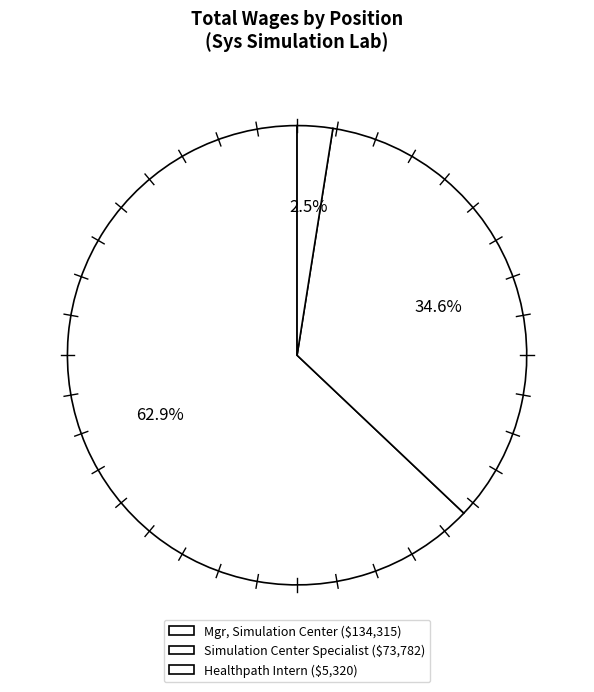

How many segments does this pie chart have?

3